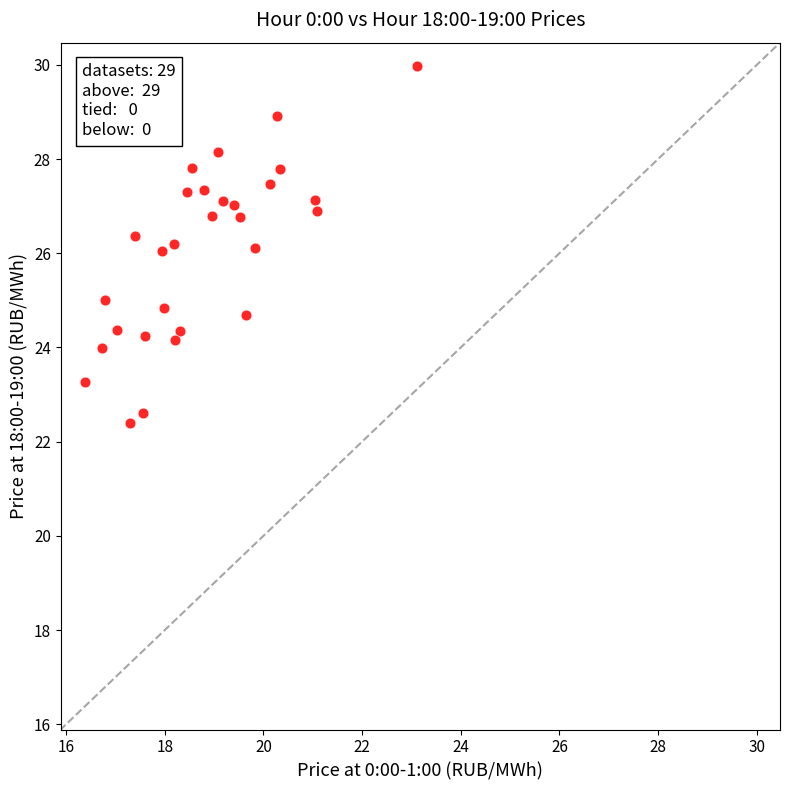

What is the range of Y values (max minus min)?

7.6